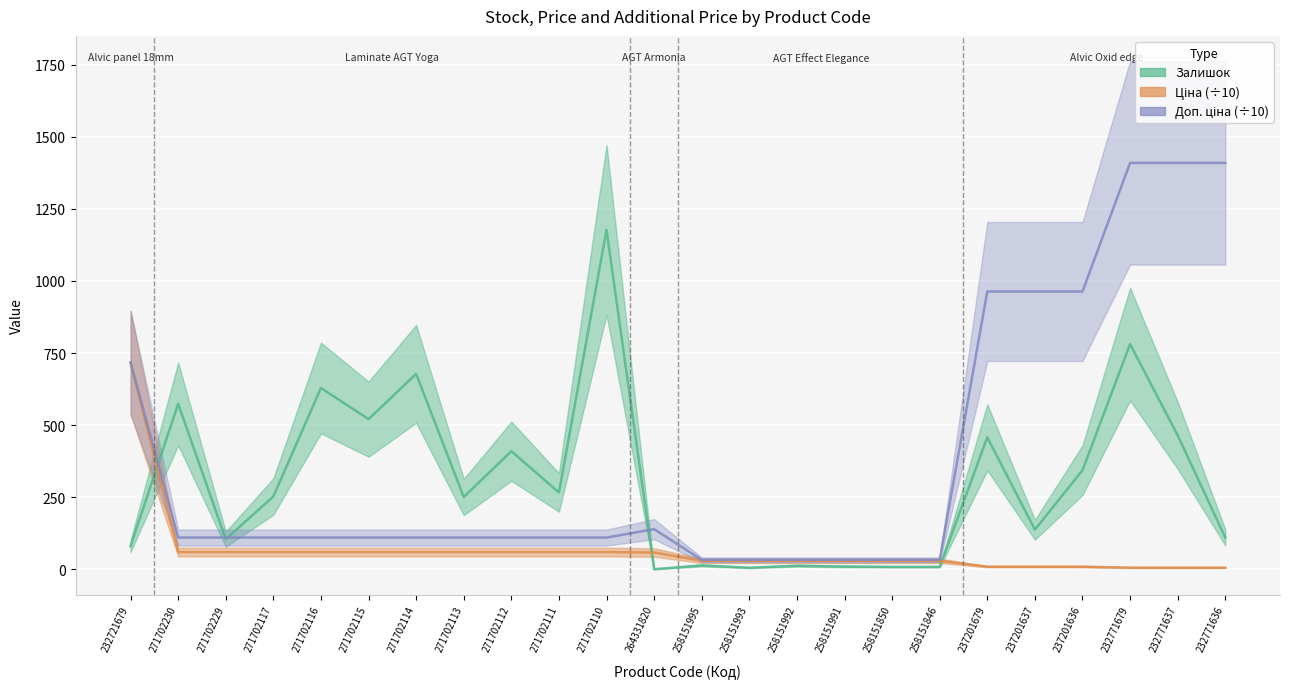

What is the difference between the highest and lowest values at 258151846?

24.4